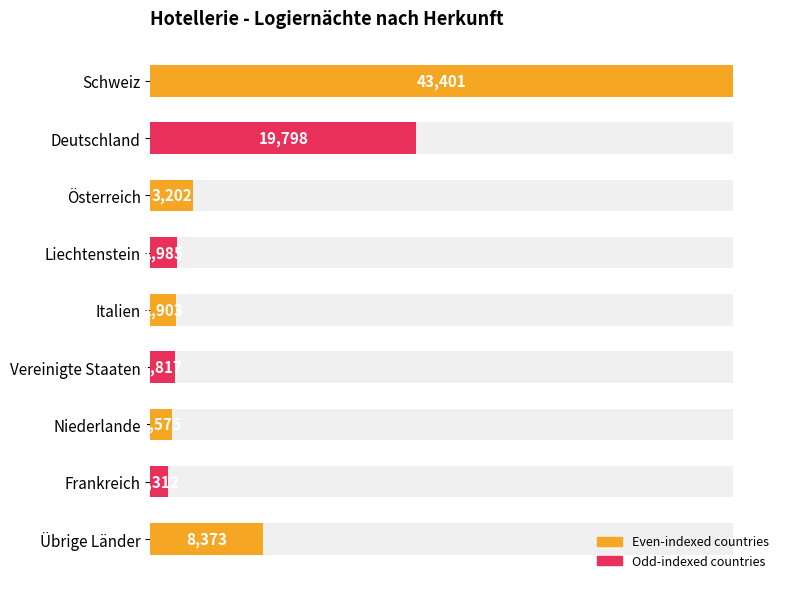

How many data points are above 1985?

4